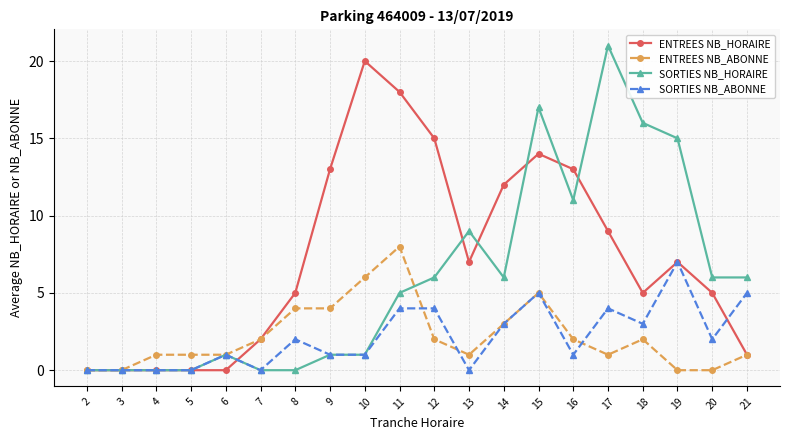

Which series has the largest total across all categories?

ENTREES NB_HORAIRE